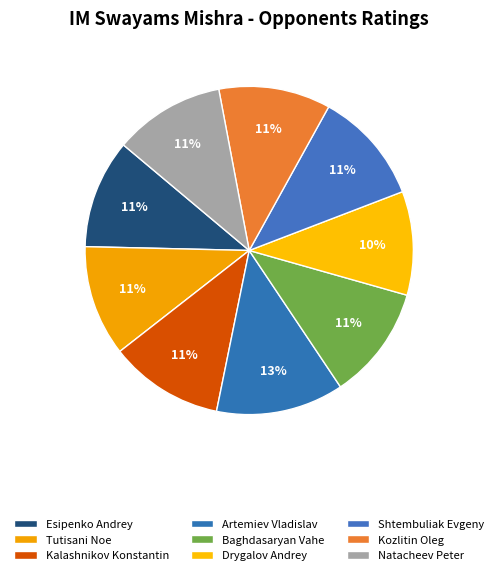

How many segments does this pie chart have?

9